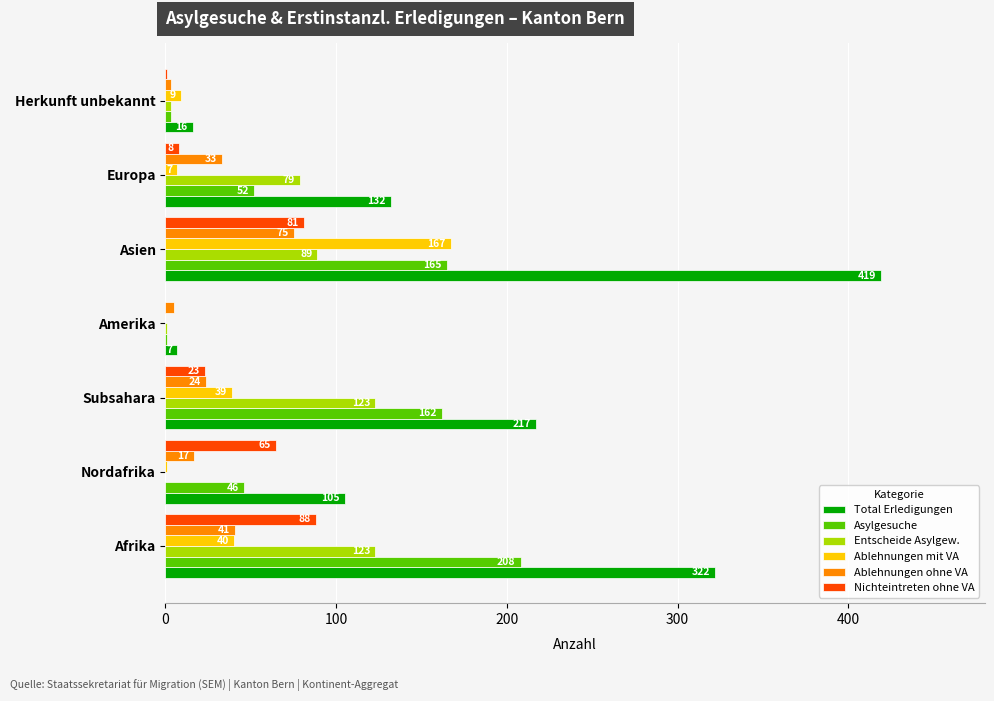

What is the sum of the Nichteintreten ohne VA values at Europa and Herkunft unbekannt?

9